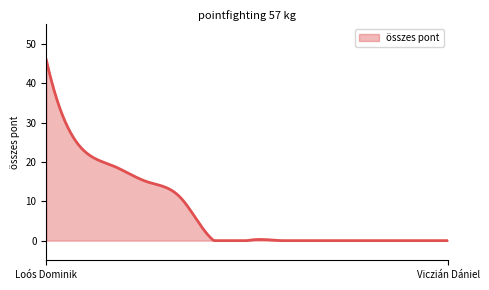

What is the greatest value displayed?

46.0